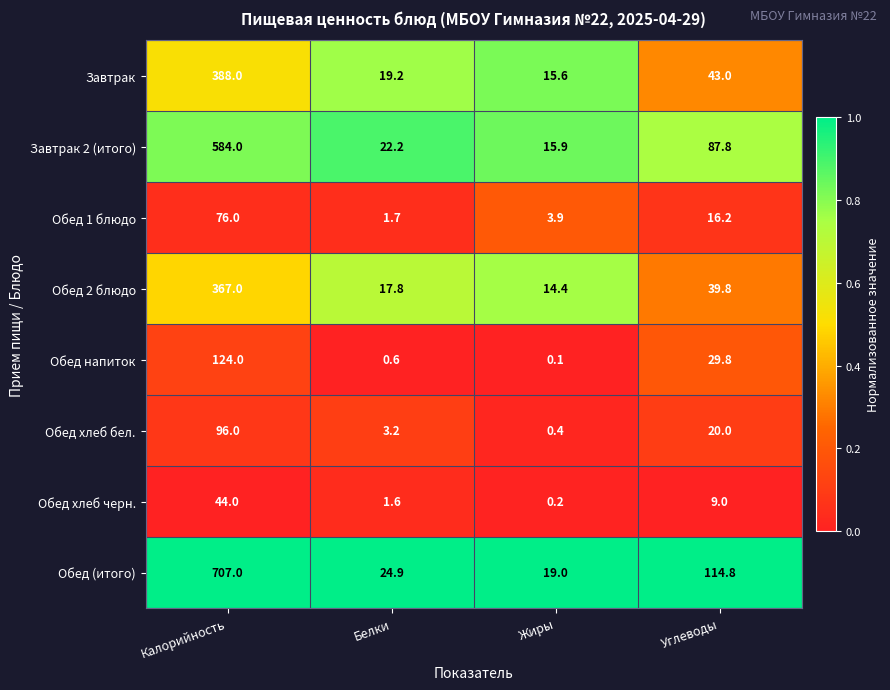

What is the greatest value displayed?

707.0